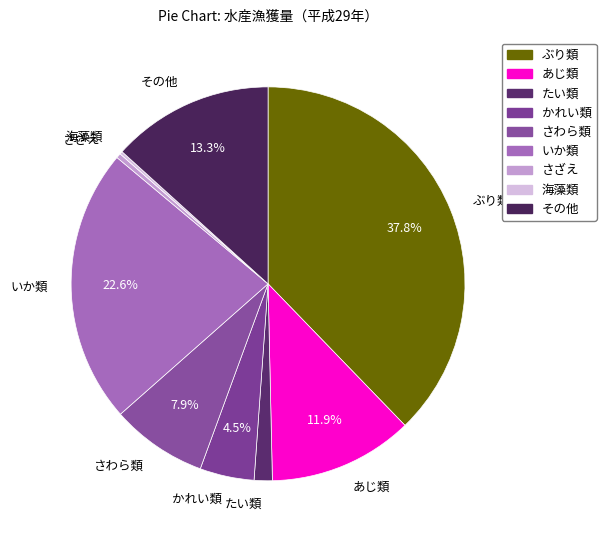

Does いか類 represent more than half of the total?

No